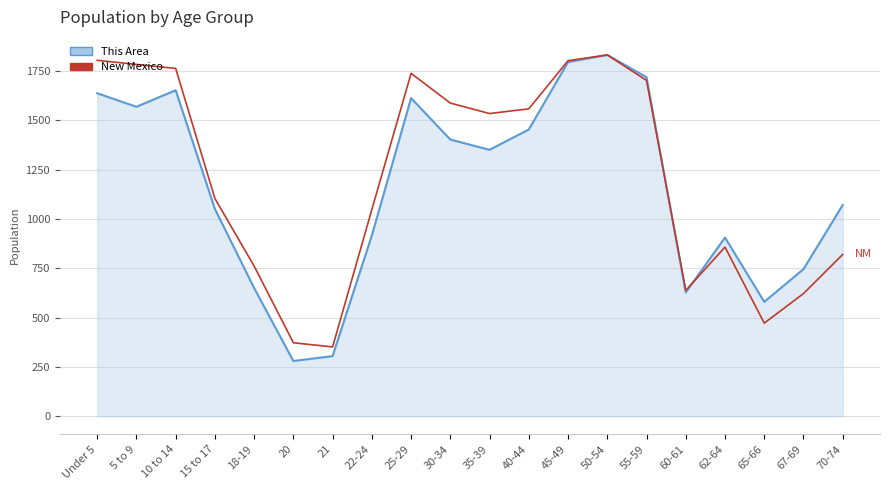

What is the spread (max minus min) of values at 25-29?

125.7